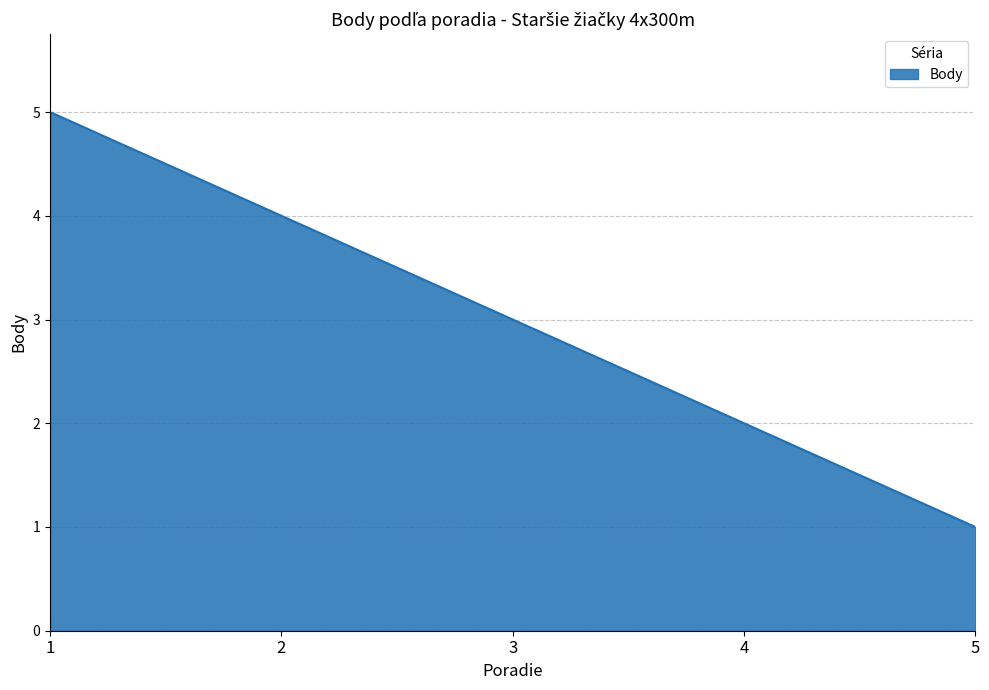

At which label is the value closest to 3?

3